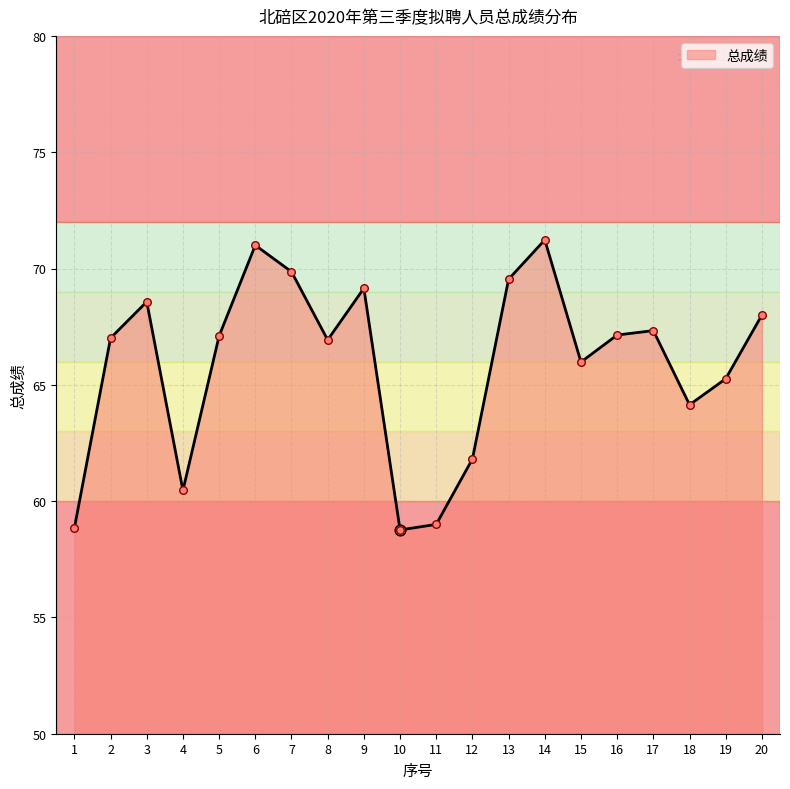

What is the ratio of the value at 16 to the value at 1?

1.1